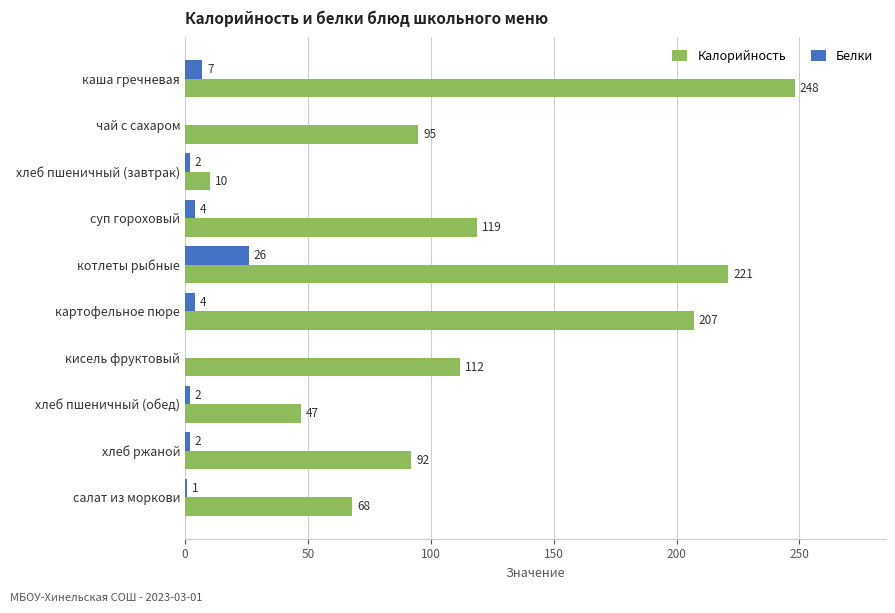

Is the value of Белки at кисель фруктовый greater than the value of Калорийность at хлеб ржаной?

No